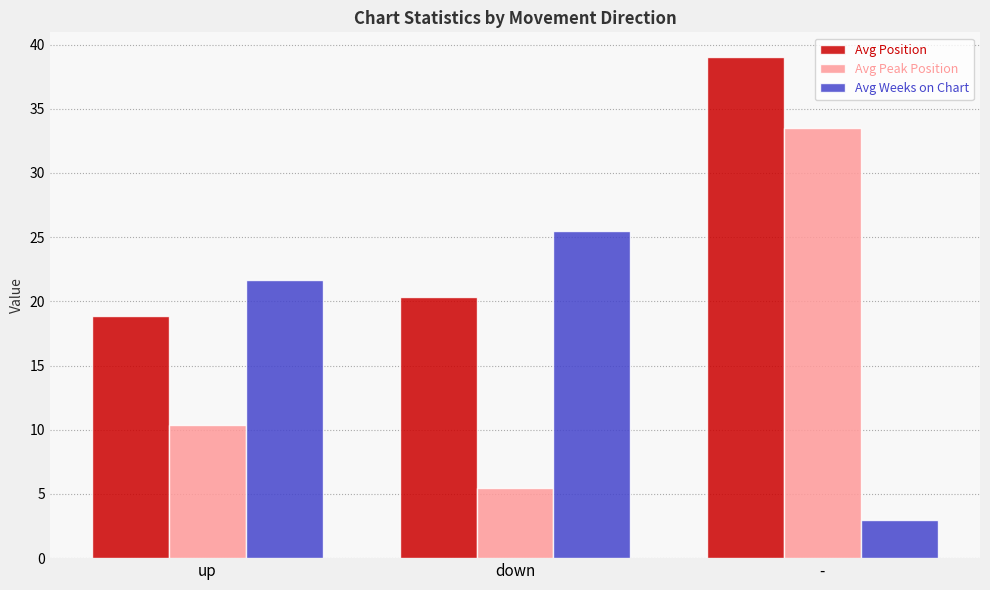

Which series has the largest range (max minus min)?

Avg Peak Position